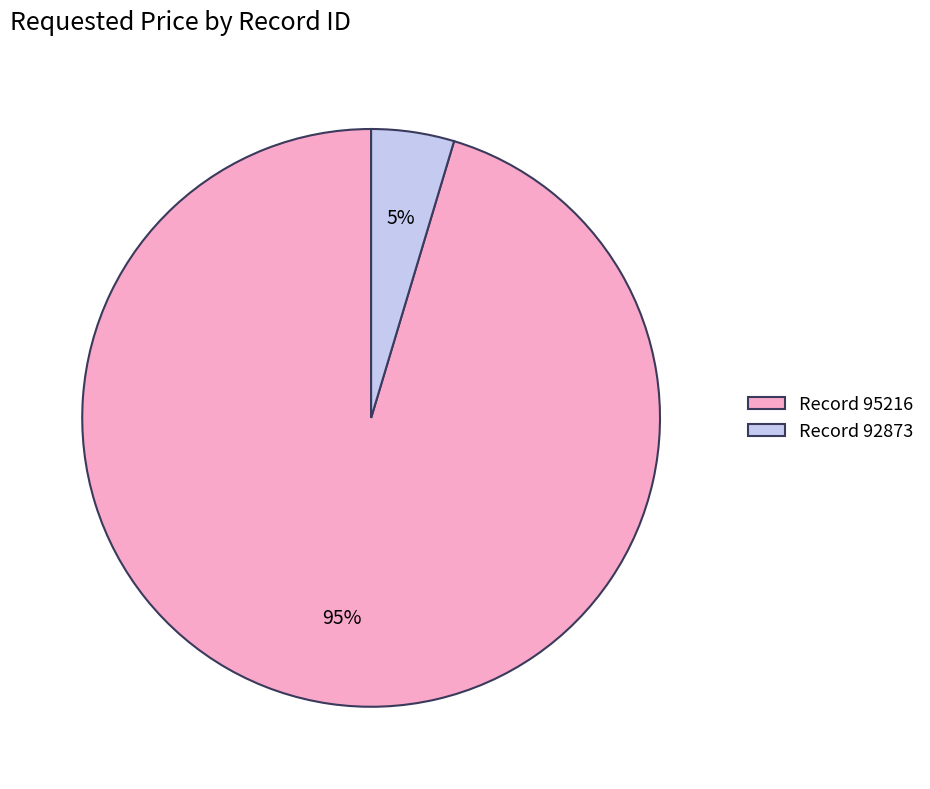

Is there a majority slice in this chart?

Yes